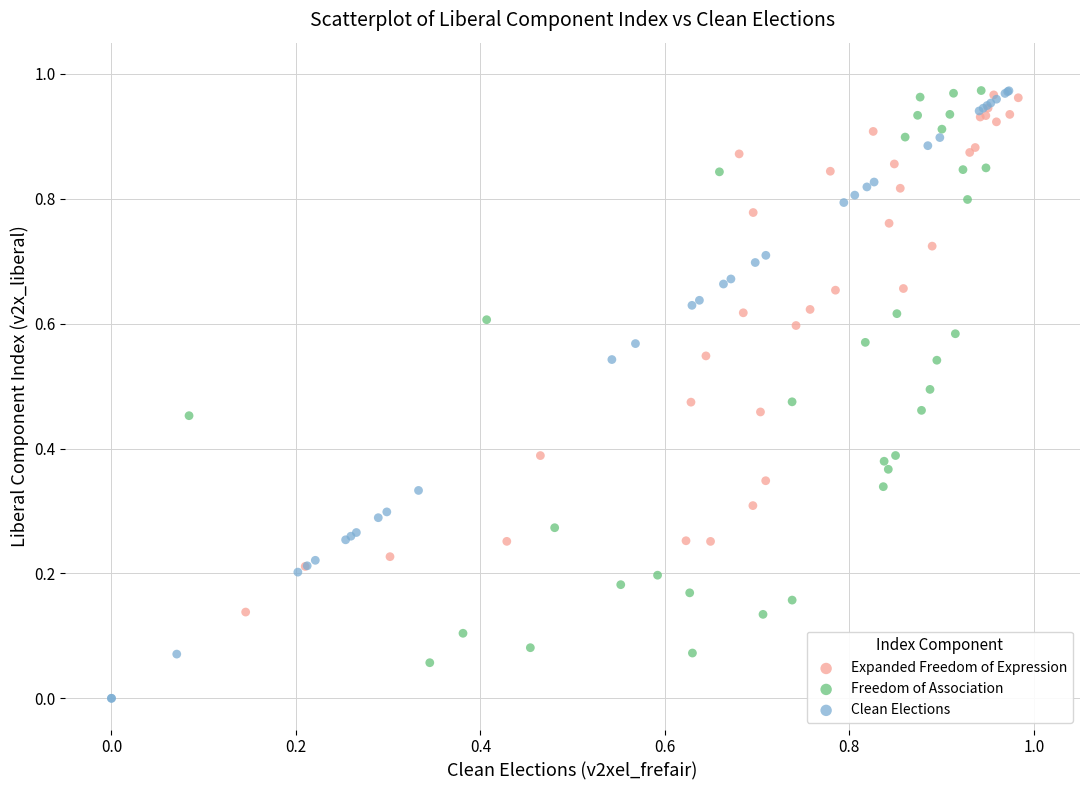

Which series has the widest spread of Y values?

Clean Elections